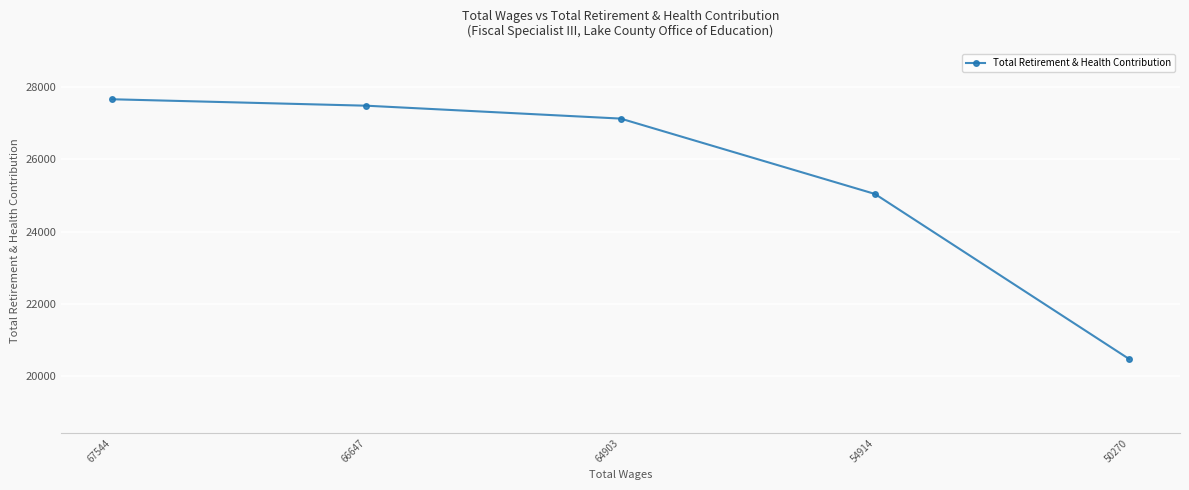

What is the average value?

25557